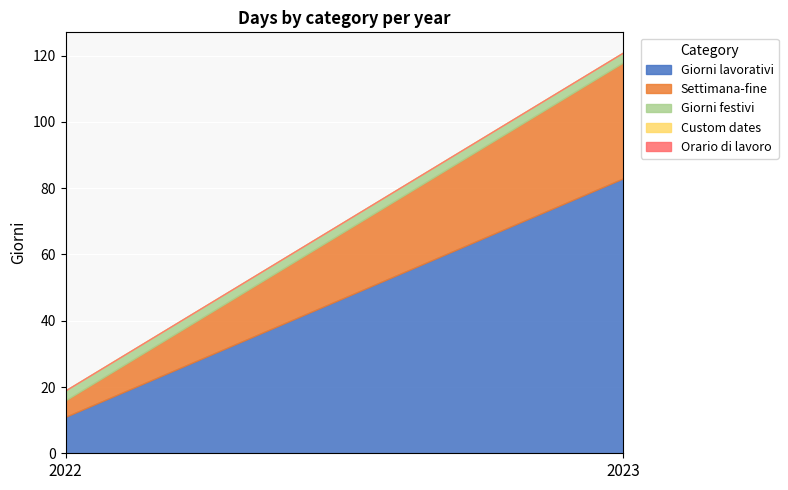

Read the Giorni festivi value at 2023.

3